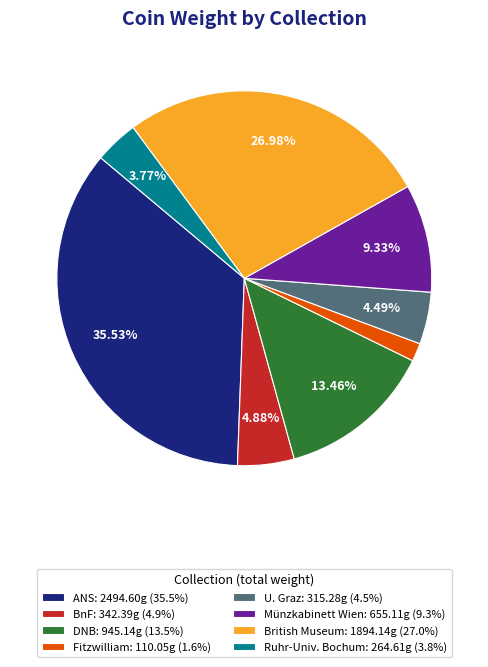

What is the ratio of the value at DNB: 945.14g (13.5%) to the value at Münzkabinett Wien: 655.11g (9.3%)?

1.4